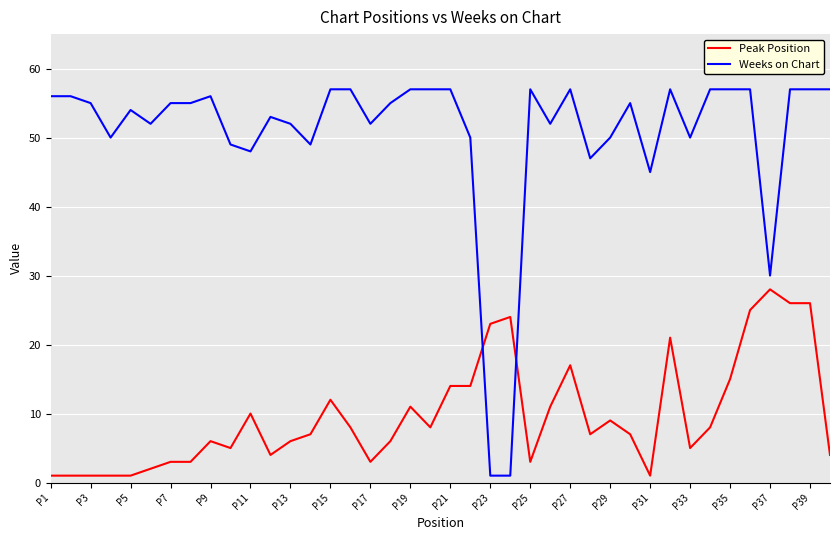

How many intersections are there between Peak Position and Weeks on Chart?

2